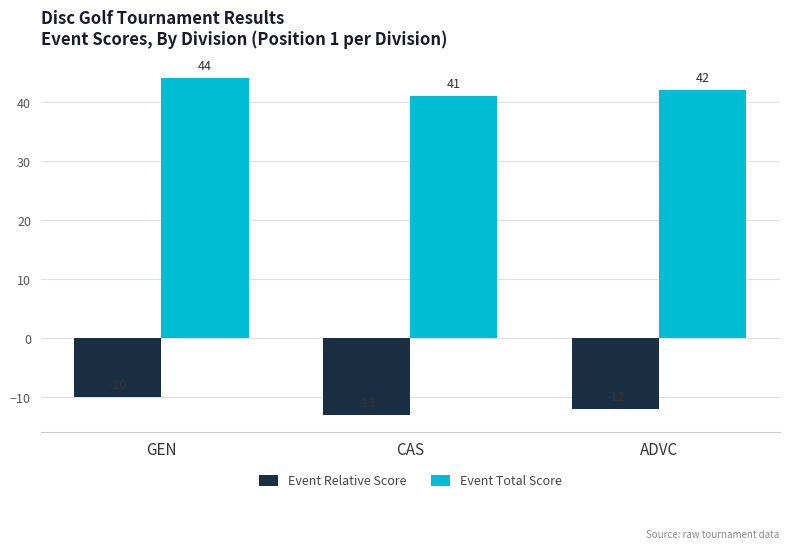

Rank the categories by Event Total Score value from lowest to highest.

CAS, ADVC, GEN